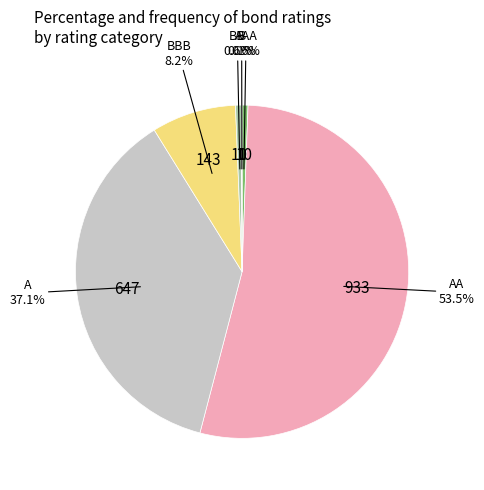

Is there a majority slice in this chart?

Yes